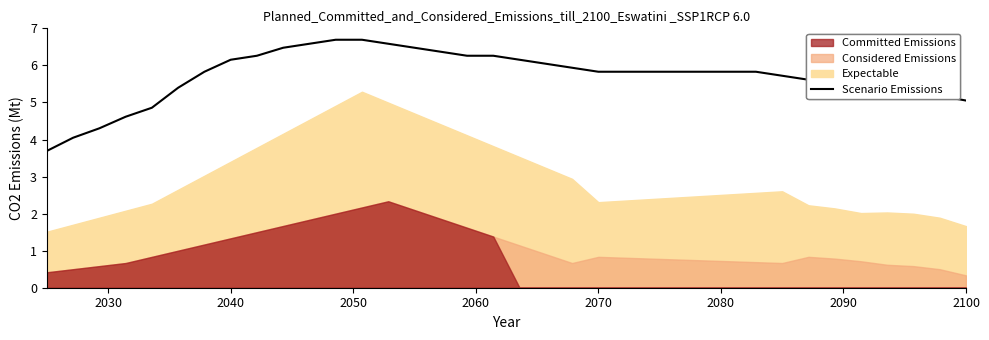

What is the maximum value shown in the chart?

6.7